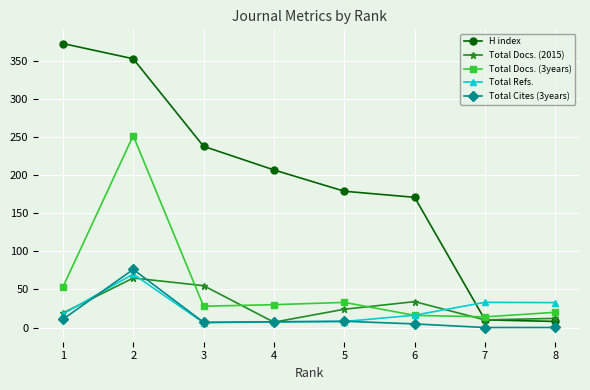

Which series has the largest range (max minus min)?

H index